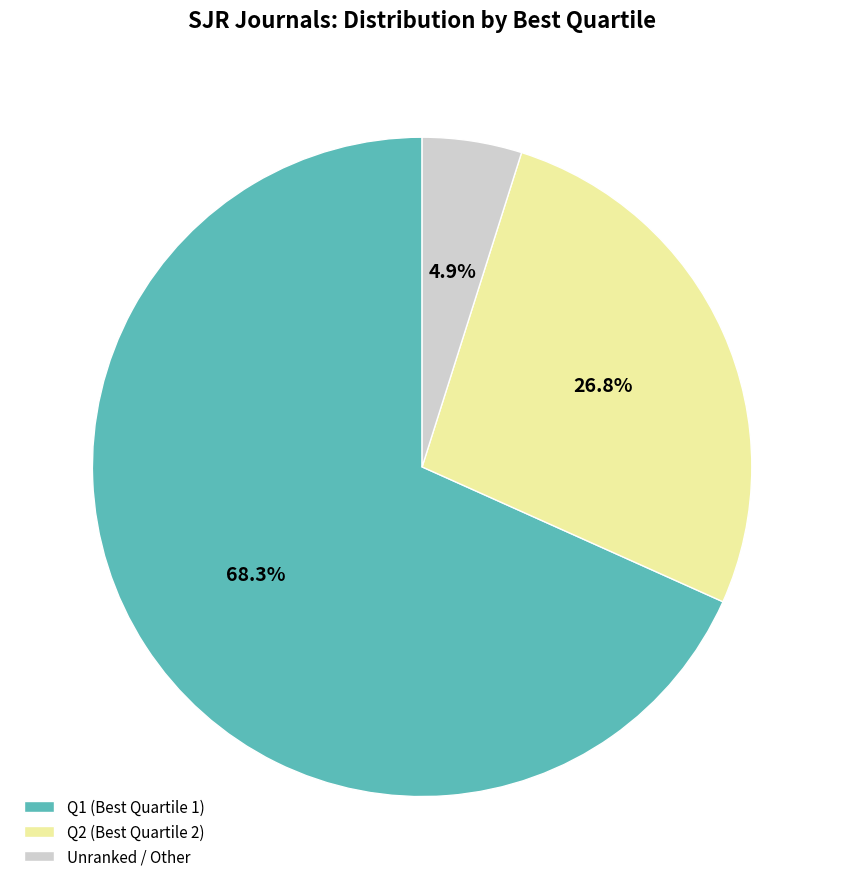

Which slice represents more than half of the pie?

Q1 (Best Quartile 1)